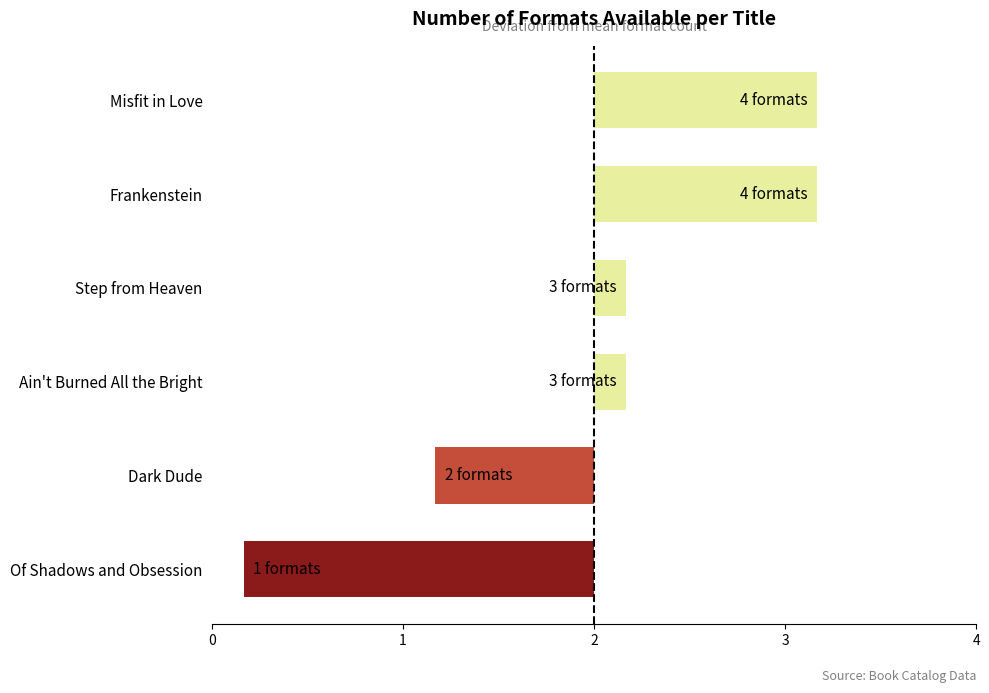

Does the chart contain any negative values?

Yes